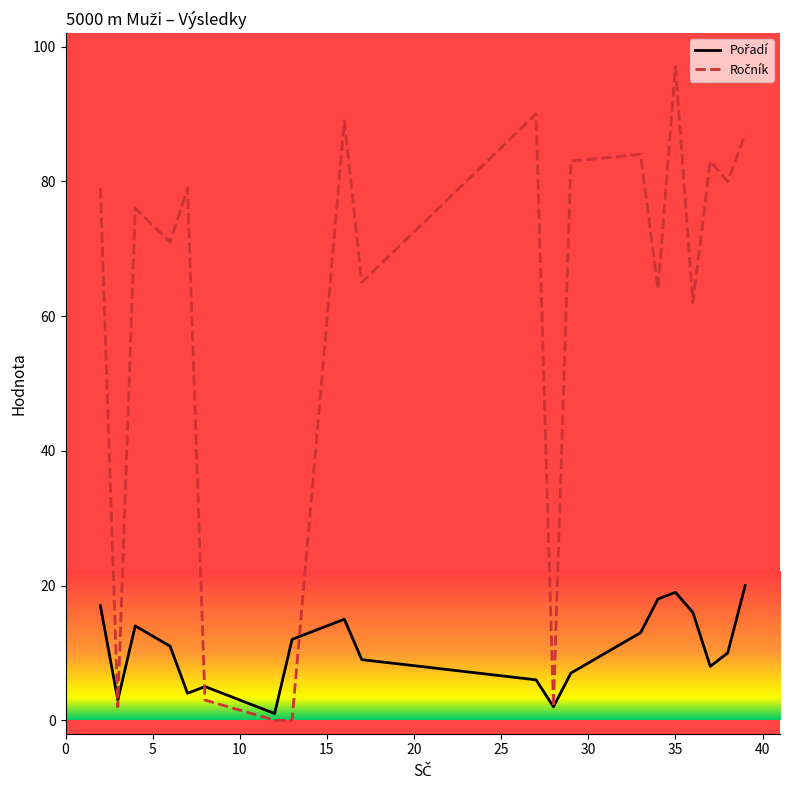

What is the maximum value shown in the chart?

97